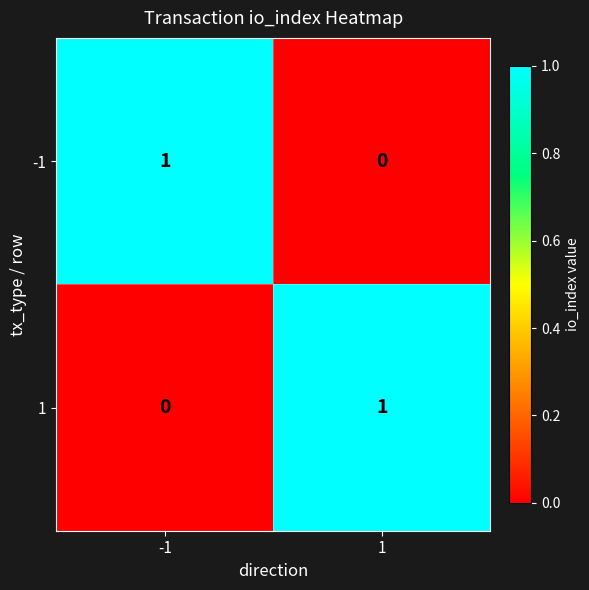

Is it true that -1 equals 0 at 1?

True